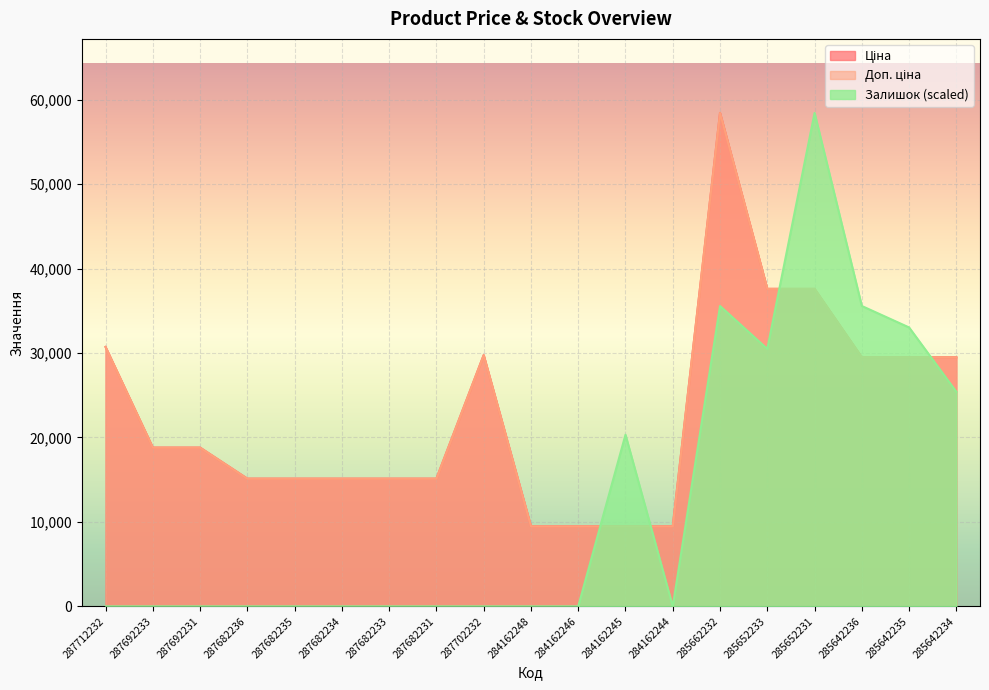

What is the sum of all Доп. ціна values?

433666.5